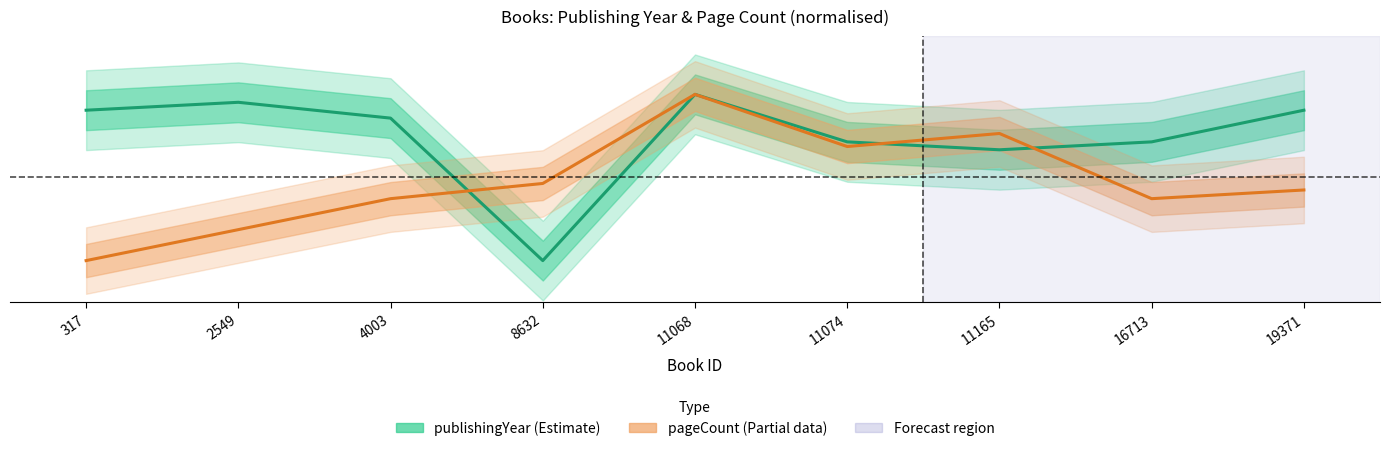

The chart shows a value of 1.5 at 11068. True or false?

False